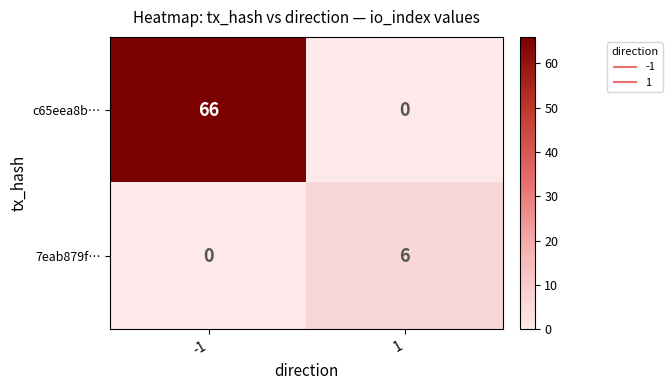

Rank the series at 1 from highest to lowest value.

7eab879f…, c65eea8b…